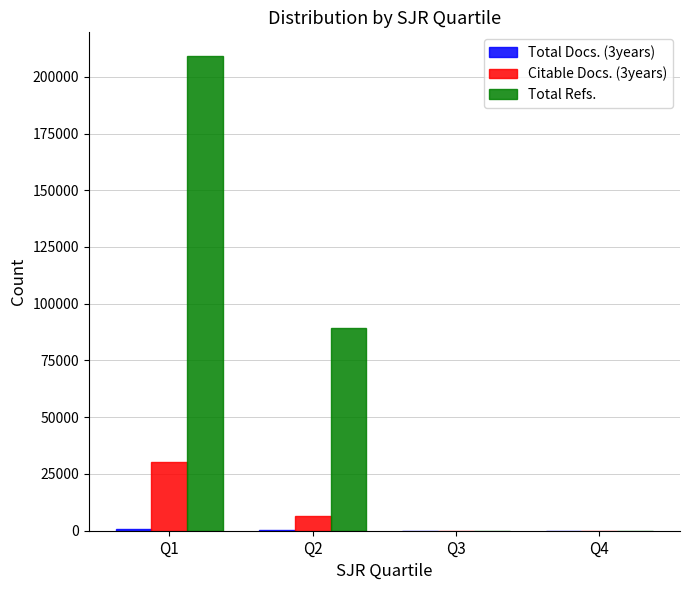

How many data points does each series have?

4